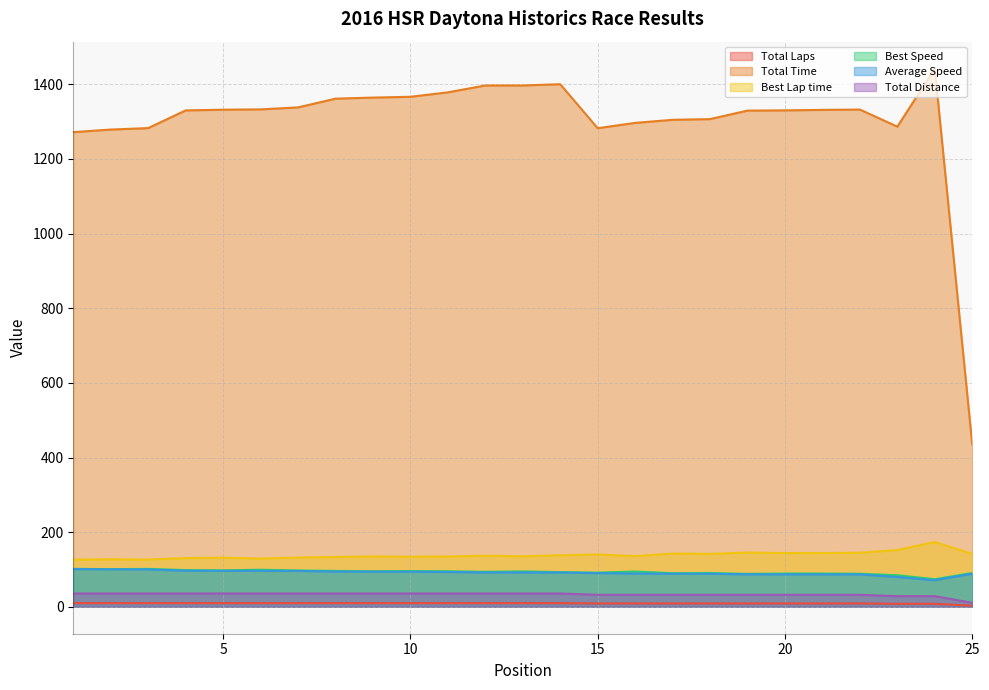

What is the value of the Total Laps point at the 13th from the left?

10.0